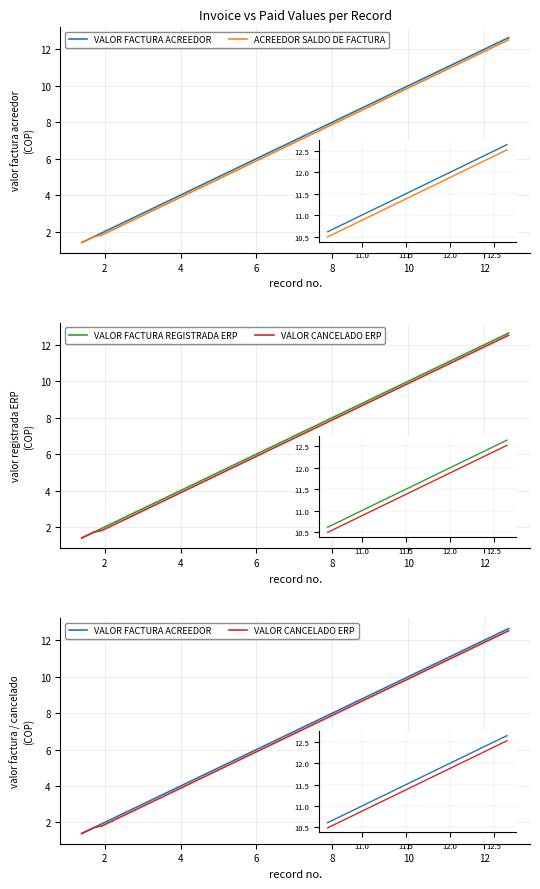

True or false: VALOR FACTURA ACREEDOR and VALOR FACTURA REGISTRADA ERP cross at least once.

False